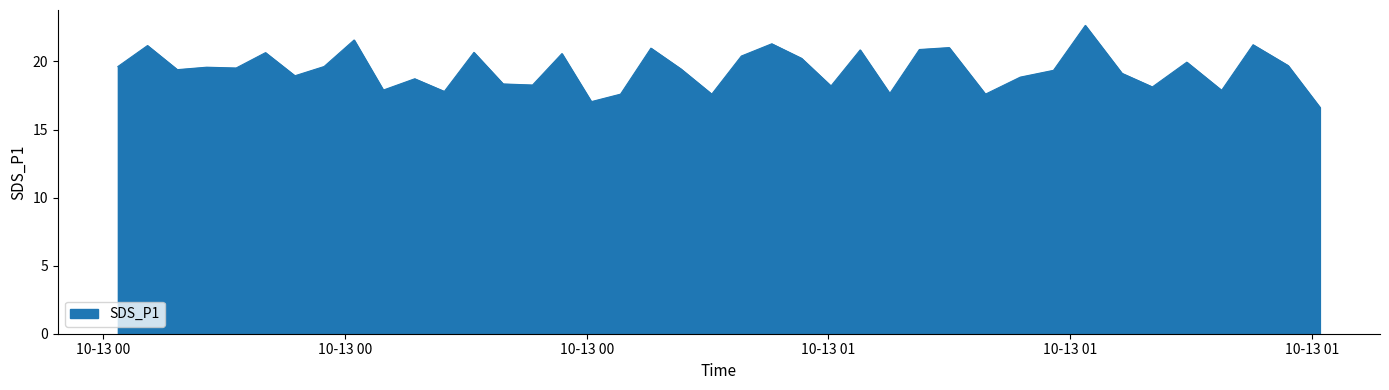

What is the smallest value displayed?

16.6